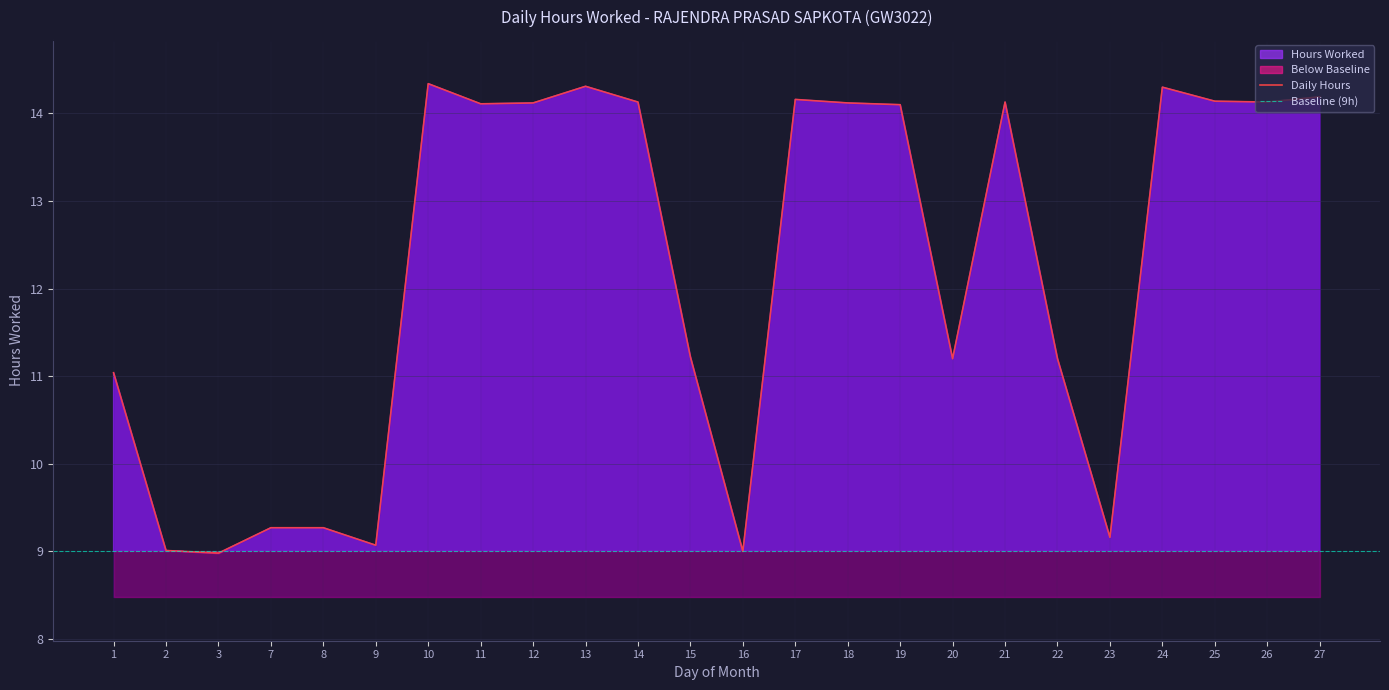

Does the chart display data point markers on the line(s)?

No